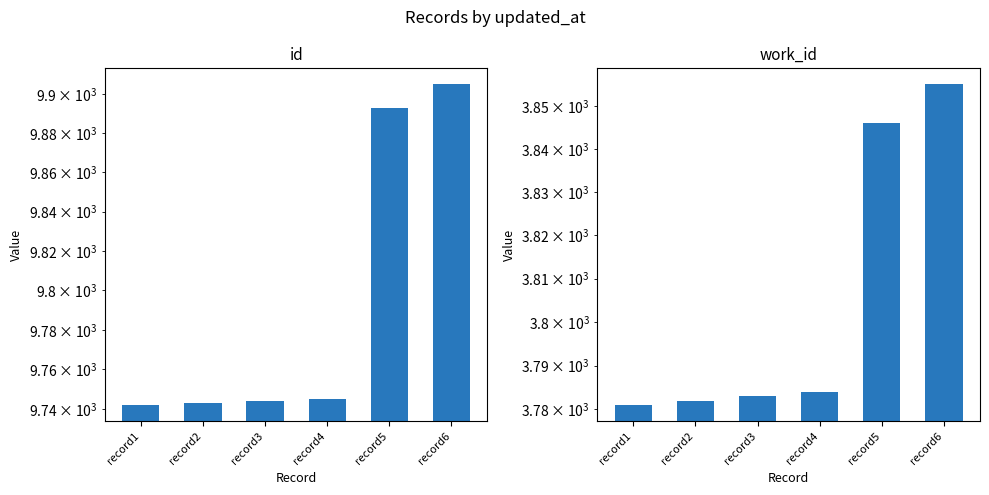

What is the difference between the id values at record6 and record4?

160